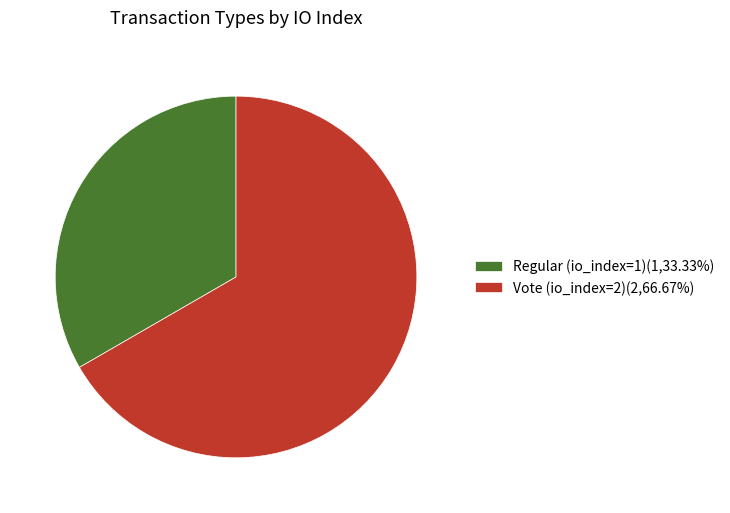

Is the sum of Regular (io_index=1)(1,33.33%) and Vote (io_index=2)(2,66.67%) greater than half?

Yes